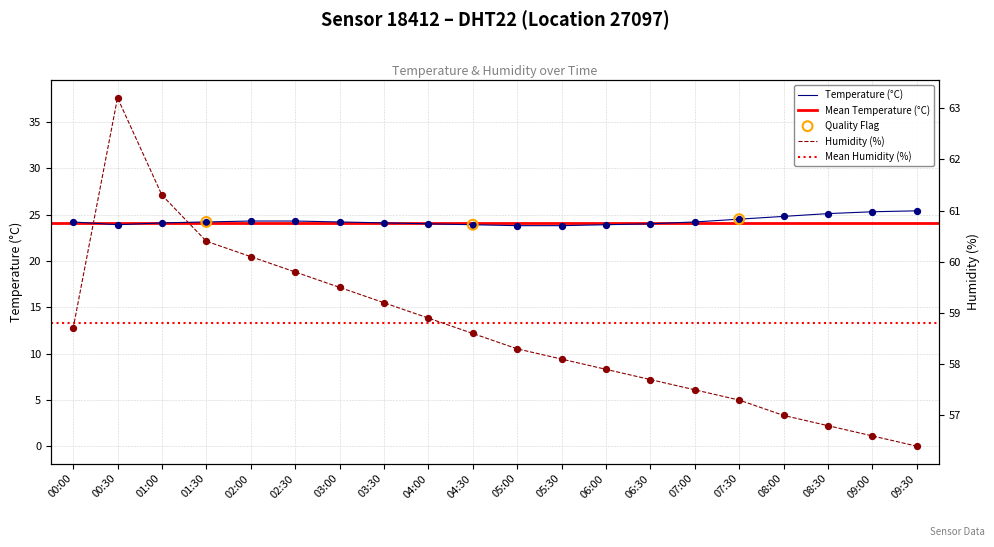

Is the value of temperature at 04:30 greater than the value of humidity at 09:00?

No